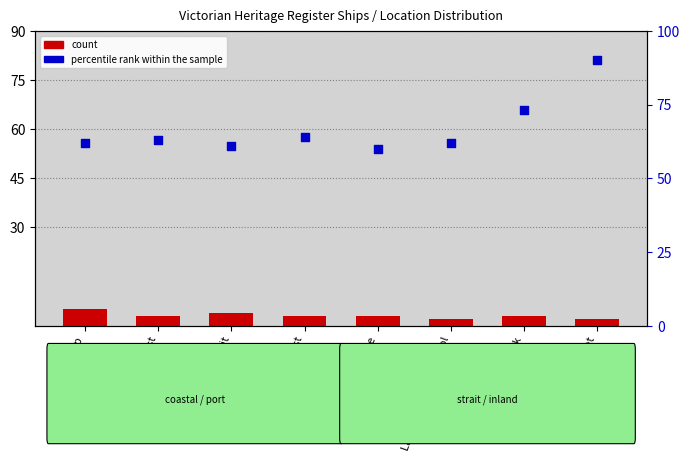

What are all the series names shown in the legend?

count, percentile rank within the sample